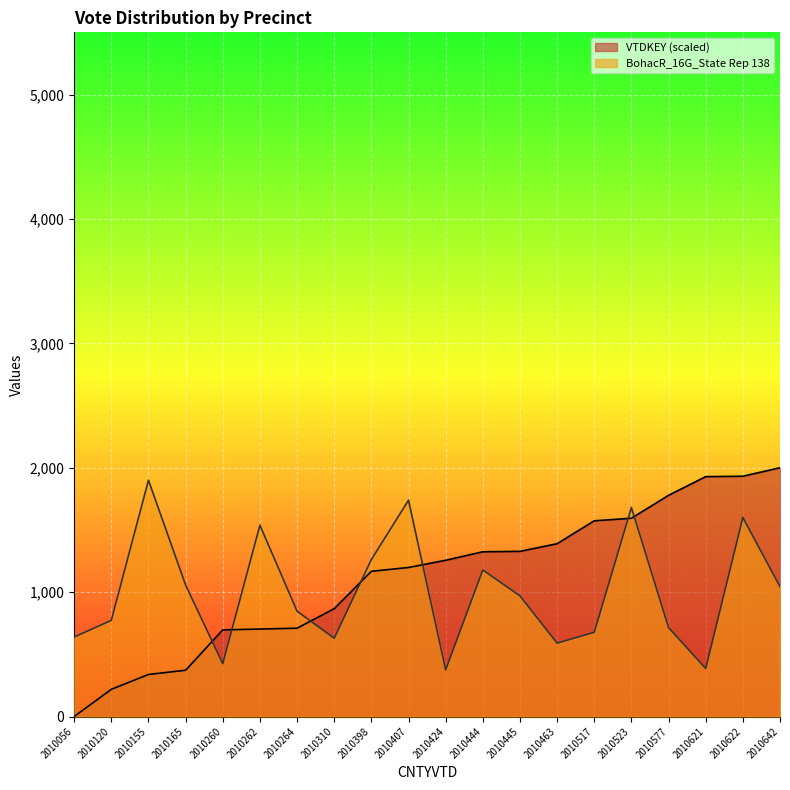

At how many categories does at least one series exceed 1364?

10